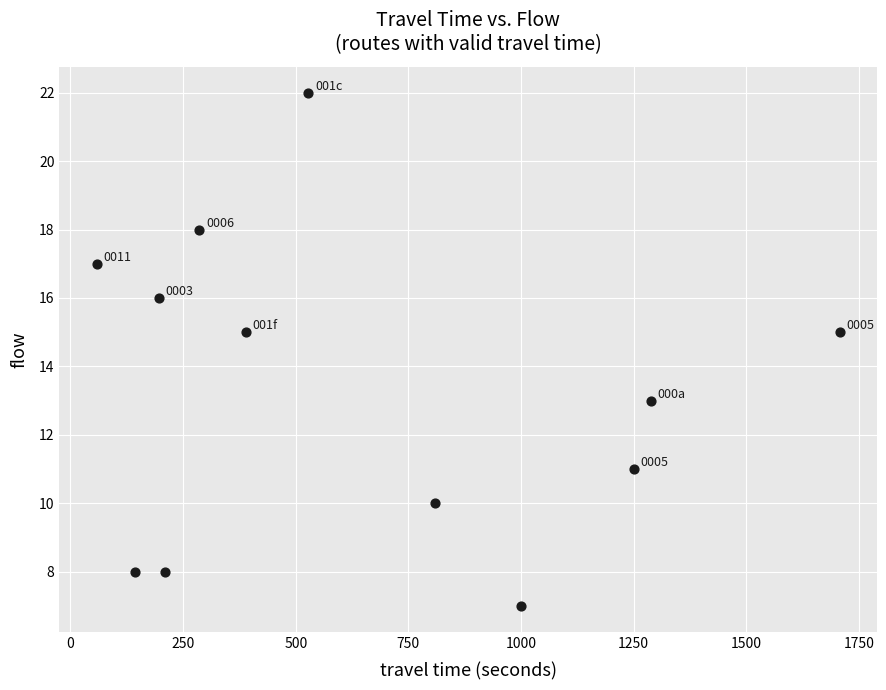

What is the range of Y values (max minus min)?

15